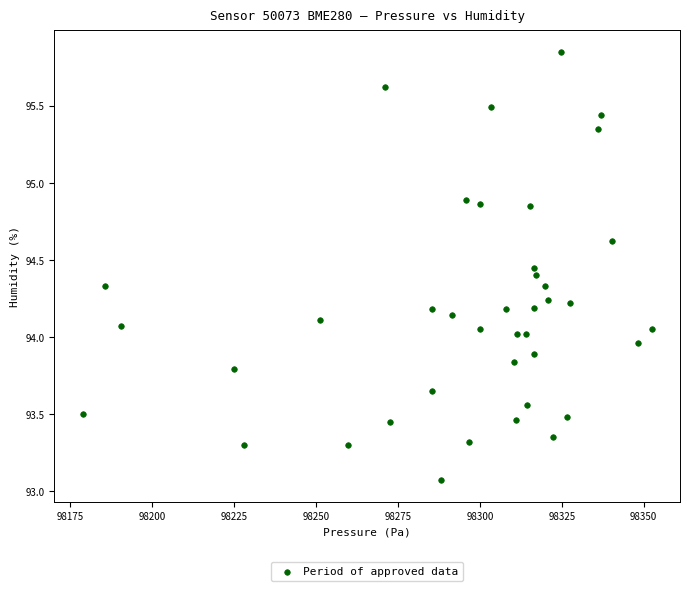

What is the range of Y values (max minus min)?

2.8